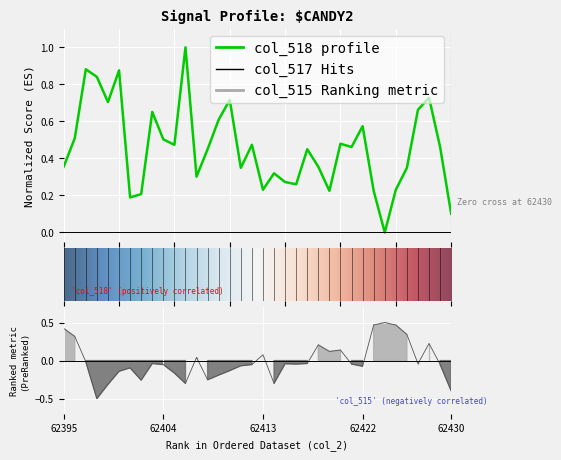

Reading left to right, extract all data points from this chart.

col_518: 0.4	0.5	0.9	0.8	0.7	0.9	0.2	0.2	0.7	0.5	0.5	1.0	0.3	0.4	0.6	0.7	0.3	0.5	0.2	0.3	0.3	0.3	0.4	0.4	0.2	0.5	0.5	0.6	0.2	0.0	0.2	0.3	0.7	0.7	0.5	0.1
col_517: 0.4	0.3	-0.0	-0.5	-0.3	-0.1	-0.1	-0.3	-0.0	-0.1	-0.2	-0.3	0.0	-0.3	-0.2	-0.1	-0.1	-0.1	0.1	-0.3	-0.0	-0.0	-0.0	0.2	0.1	0.1	-0.0	-0.1	0.5	0.5	0.5	0.3	-0.0	0.2	-0.0	-0.4